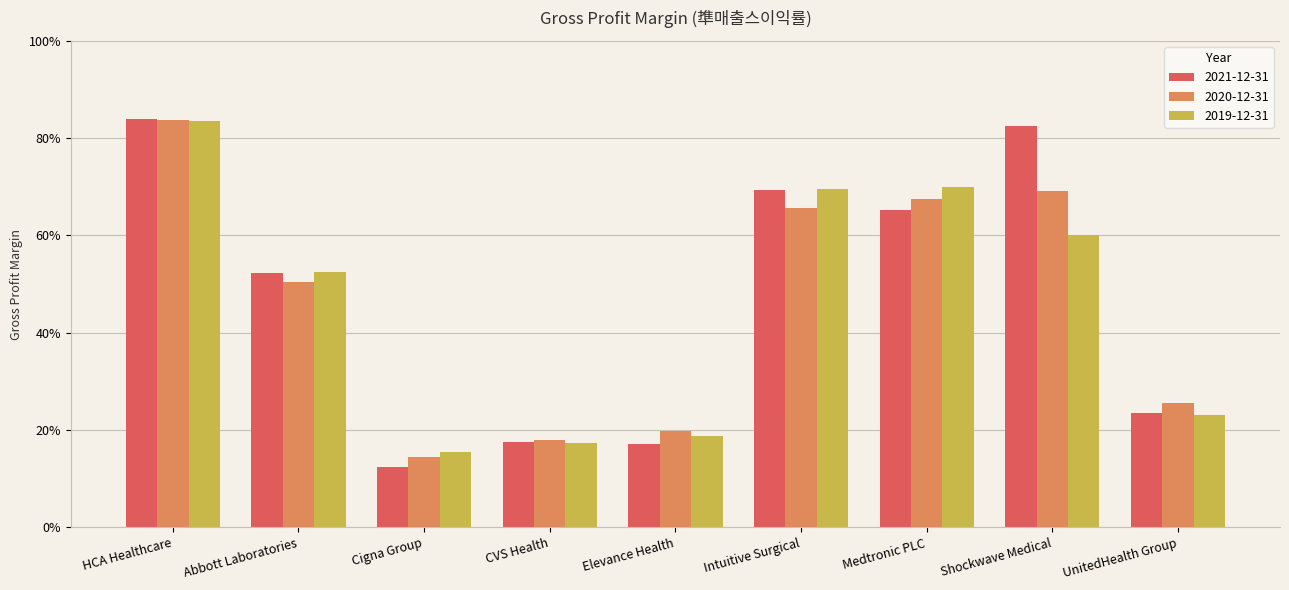

What are all the series names shown in the legend?

2021-12-31, 2020-12-31, 2019-12-31